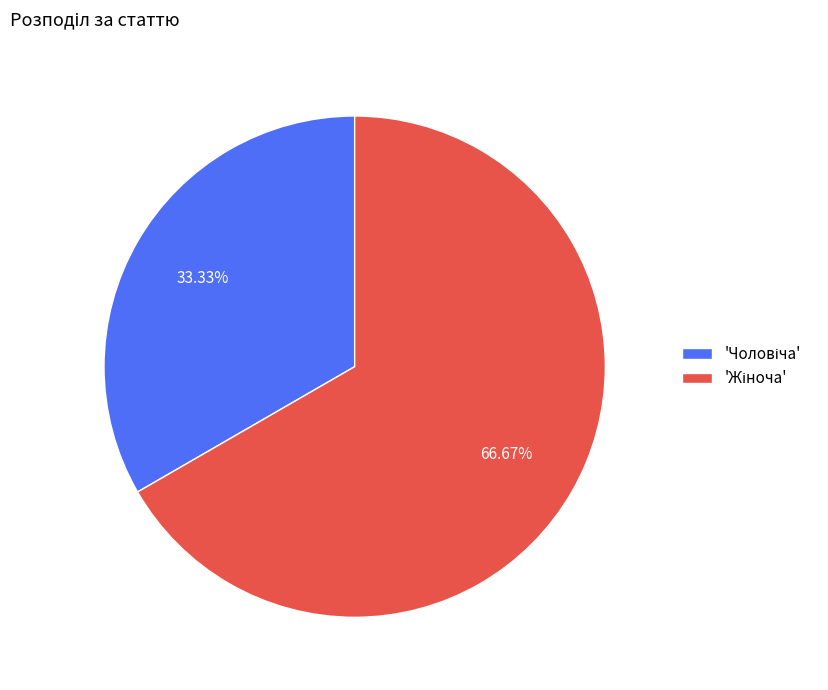

Does any single category account for the majority?

Yes